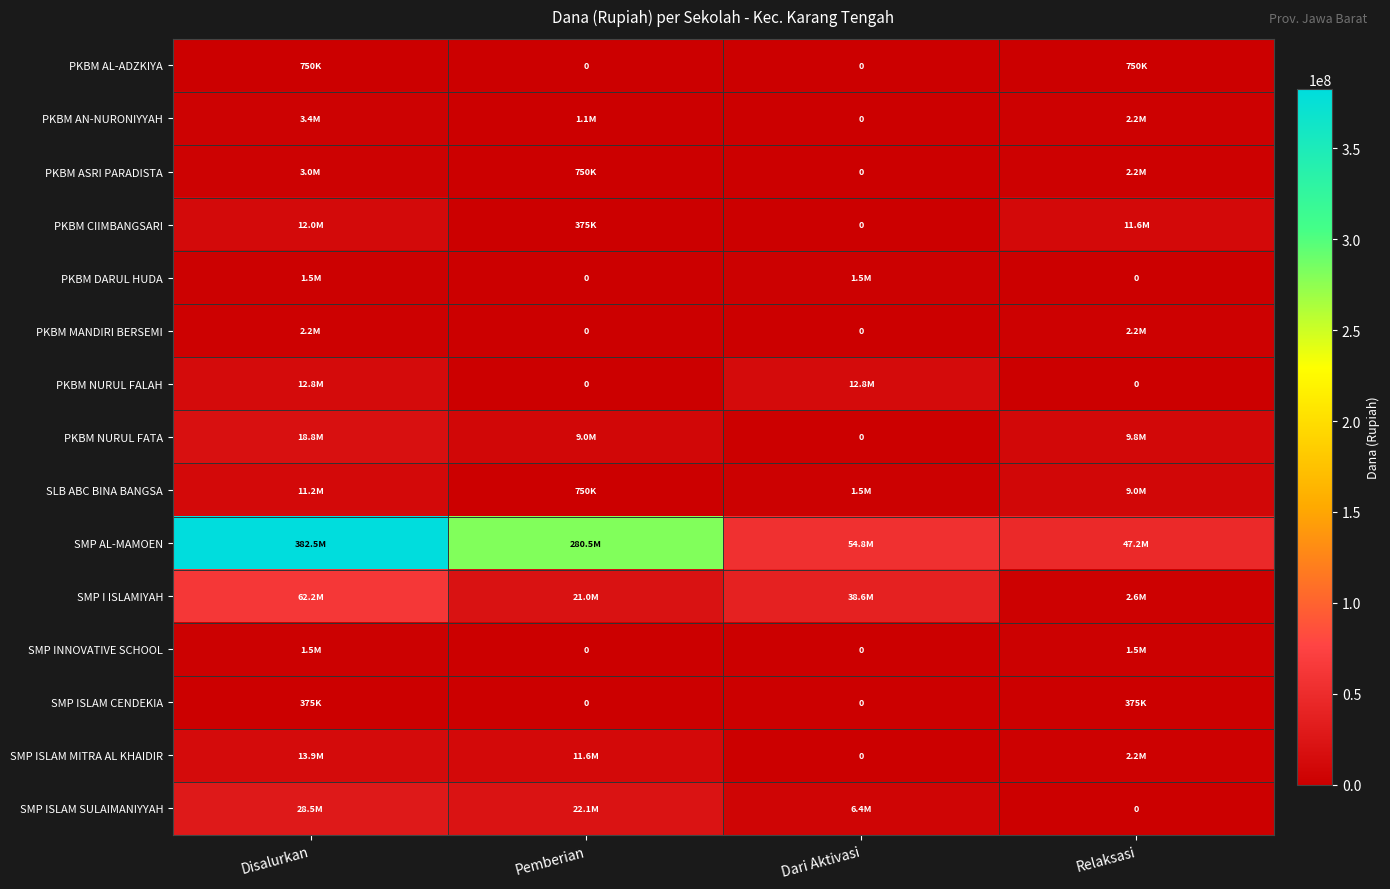

How many categories are shown in the chart?

4